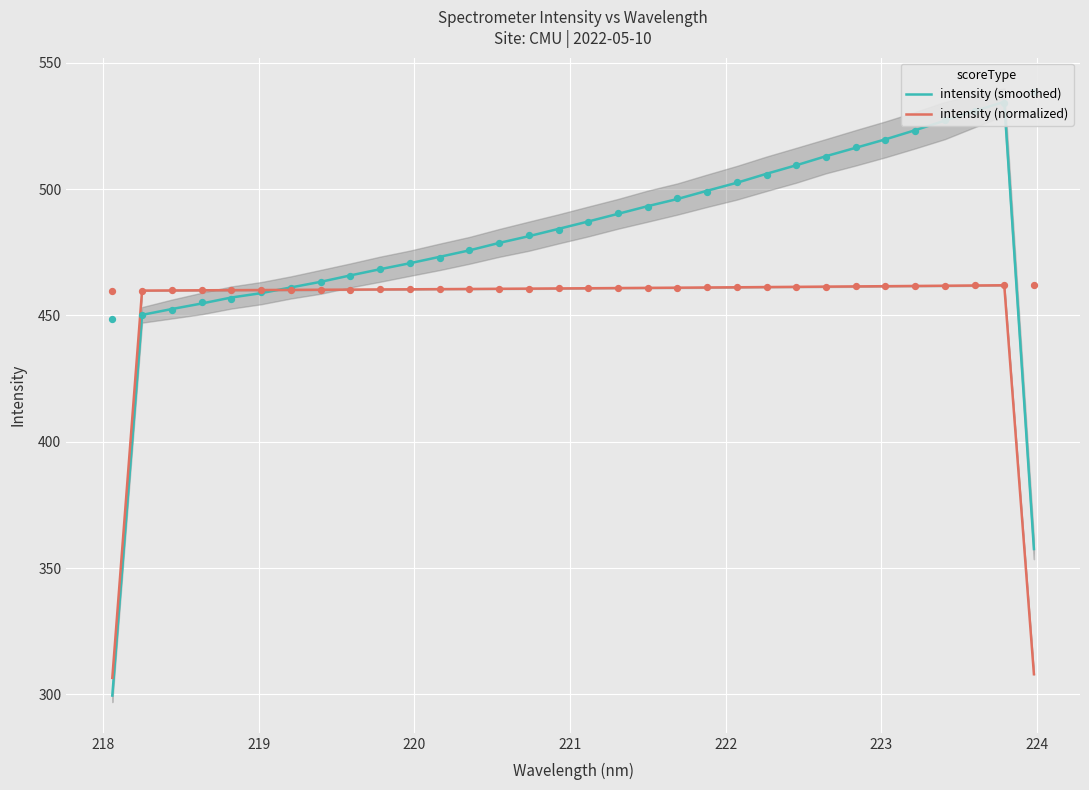

At how many categories does at least one series exceed 452?

30